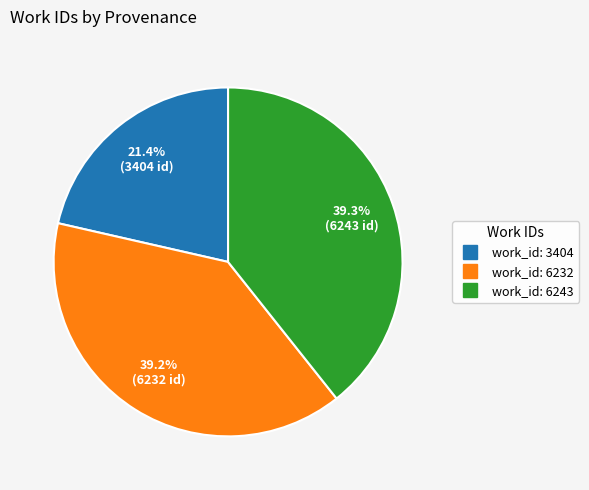

What is the ratio of the value at work_id: 6243 to the value at work_id: 6232?

1.0